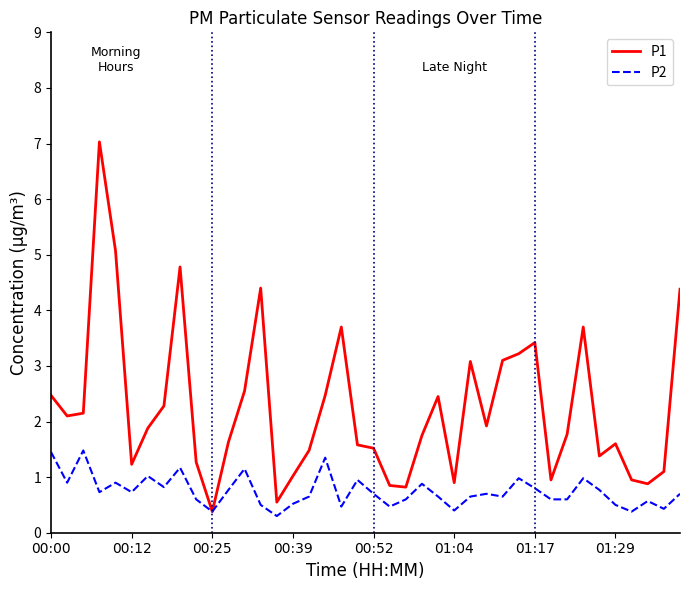

What is the average value of the P1 series?

2.2